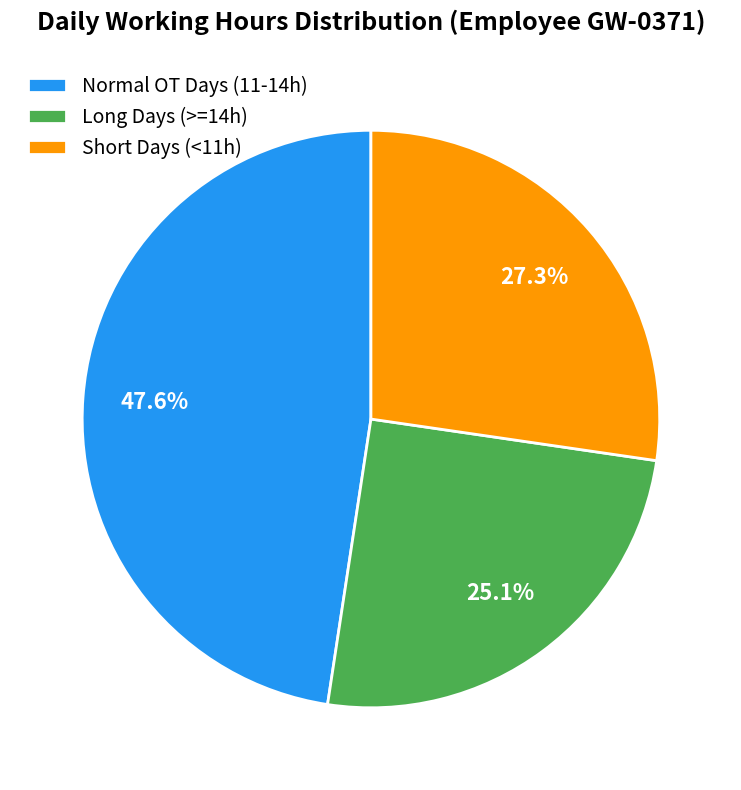

What is the smallest slice in the pie chart?

Long Days (>=14h)